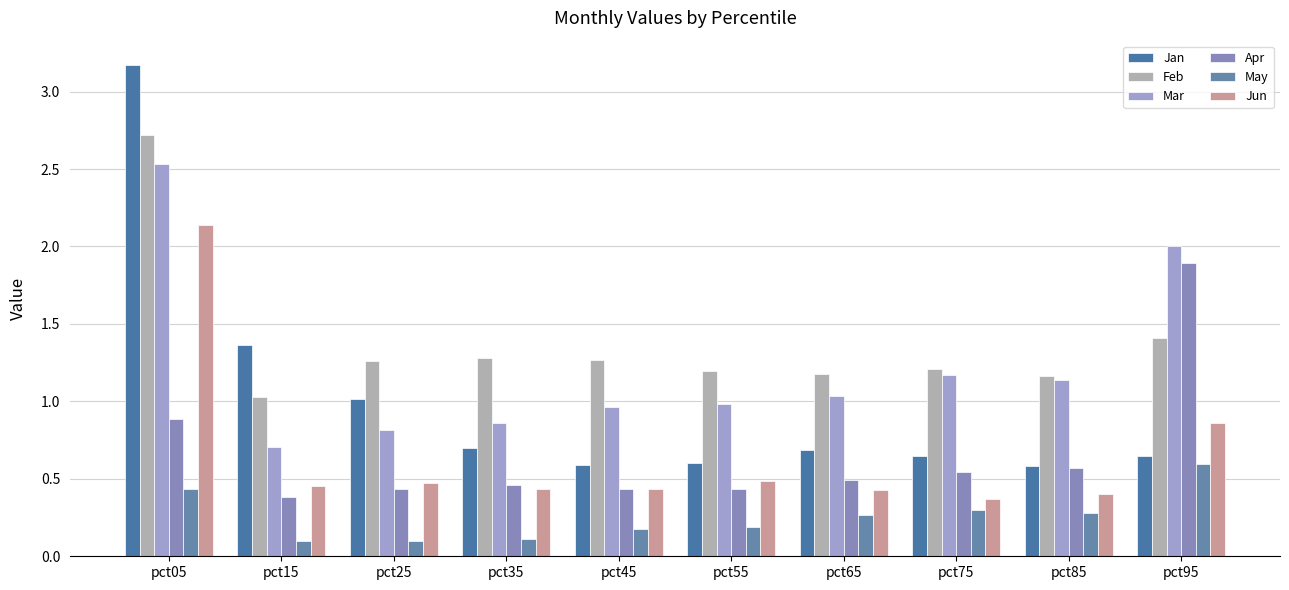

Reading right to left, what are all the values shown in this chart?

Jan: 0.6	0.6	0.6	0.7	0.6	0.6	0.7	1.0	1.4	3.2
Feb: 1.4	1.2	1.2	1.2	1.2	1.3	1.3	1.3	1.0	2.7
Mar: 2.0	1.1	1.2	1.0	1.0	1.0	0.9	0.8	0.7	2.5
Apr: 1.9	0.6	0.5	0.5	0.4	0.4	0.5	0.4	0.4	0.9
May: 0.6	0.3	0.3	0.3	0.2	0.2	0.1	0.1	0.1	0.4
Jun: 0.9	0.4	0.4	0.4	0.5	0.4	0.4	0.5	0.5	2.1